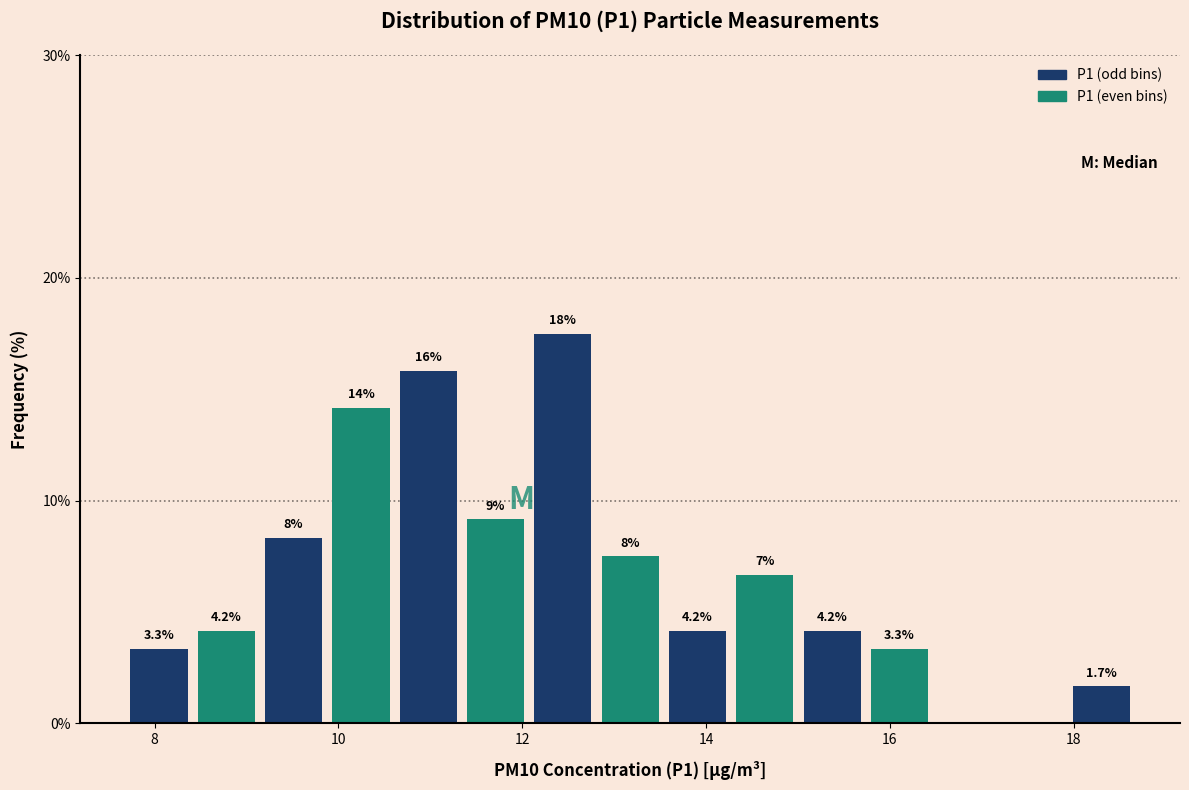

Around what value on the x-axis is the tallest bar? Give the approximate position of its centre, as read against the axis.

12.4